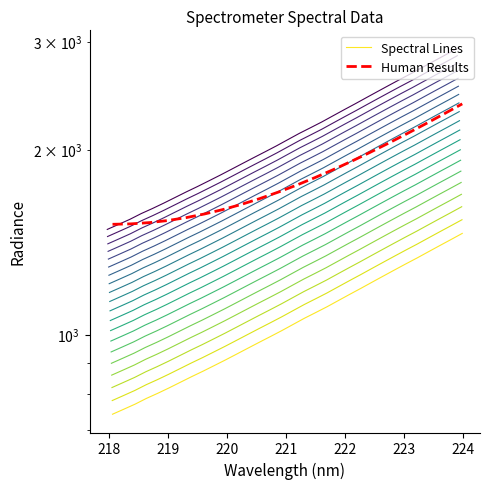

Does the chart display data point markers on the line(s)?

No